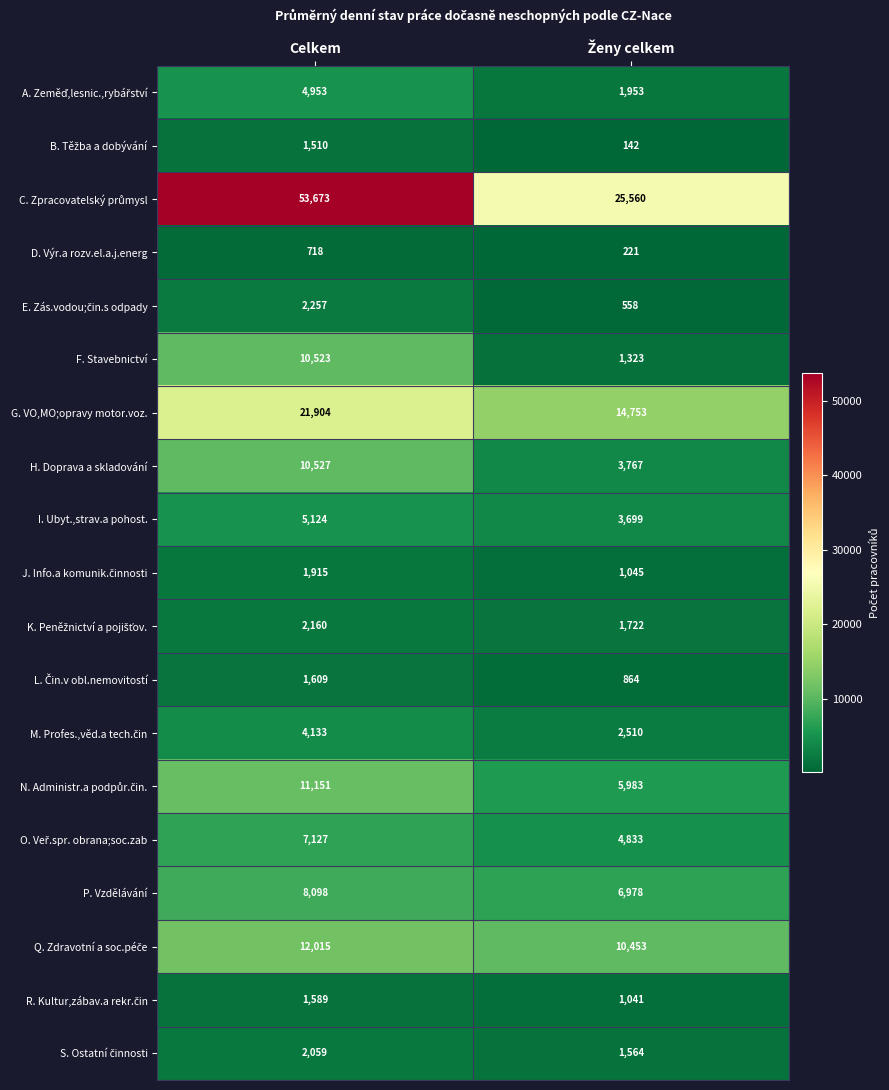

Which category has the highest value across all series?

Celkem